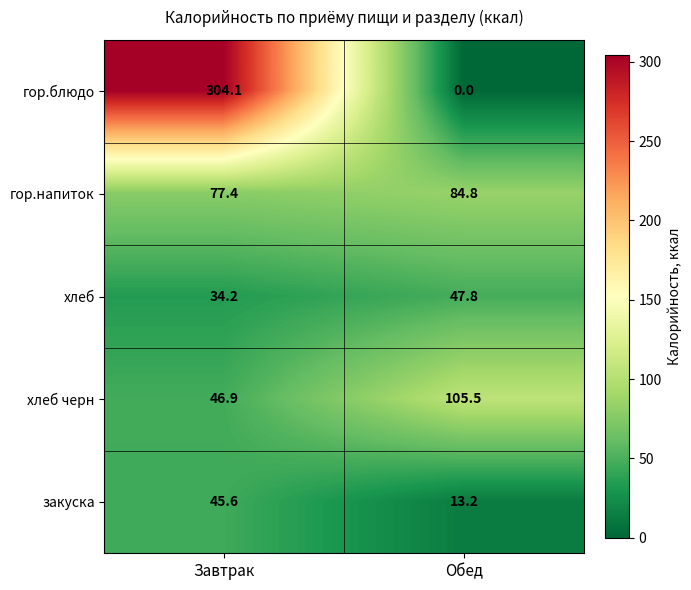

What is the sum of all закуска values?

58.8